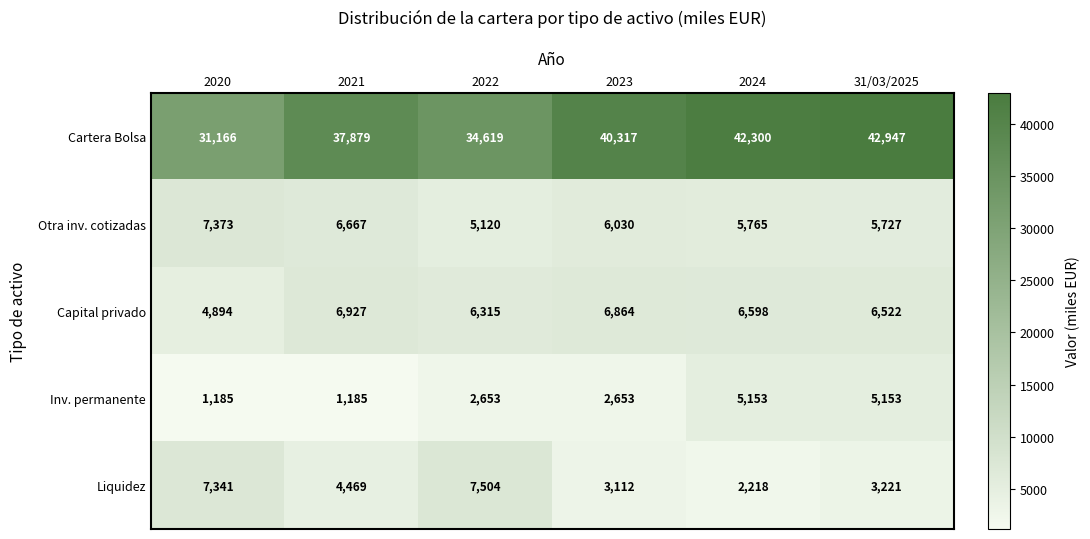

At how many categories does at least one series exceed 19762?

6